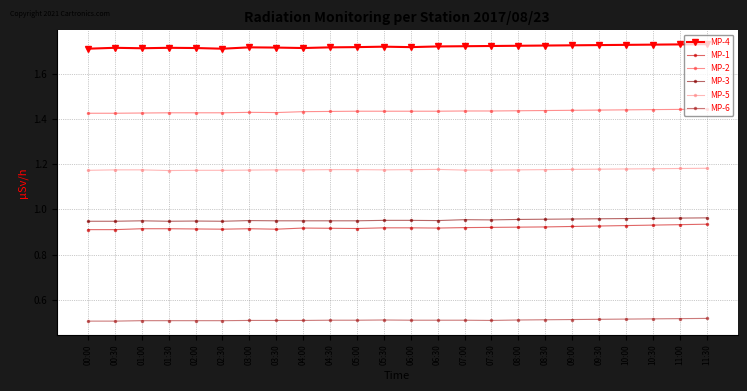

True or false: MP-5 has a value of 0.6 at 02:30.

False